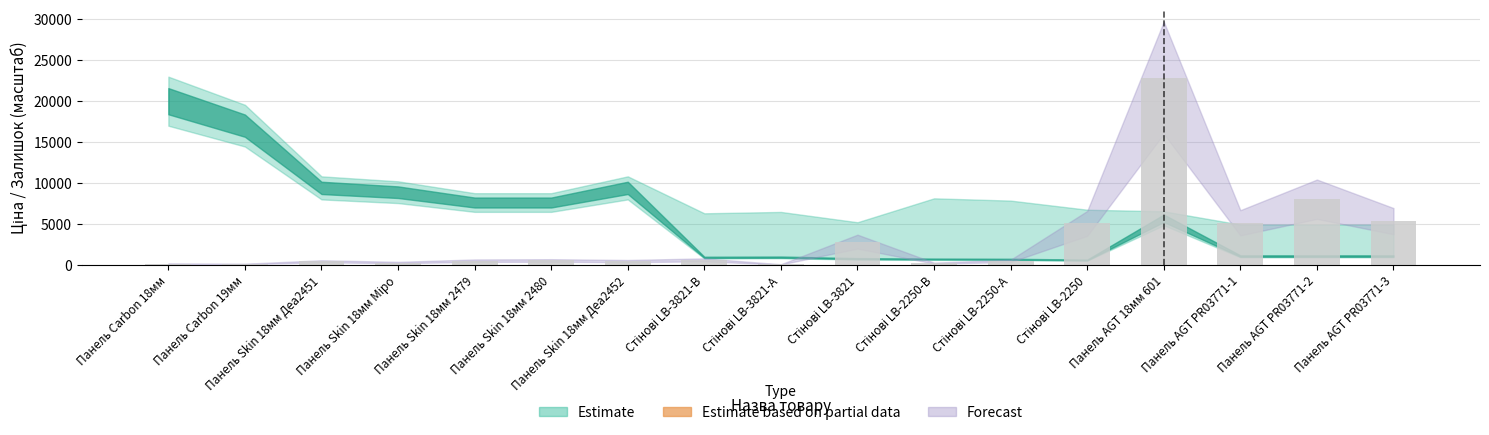

At which label is the value closest to 11437?

Панель AGT PR03771-2